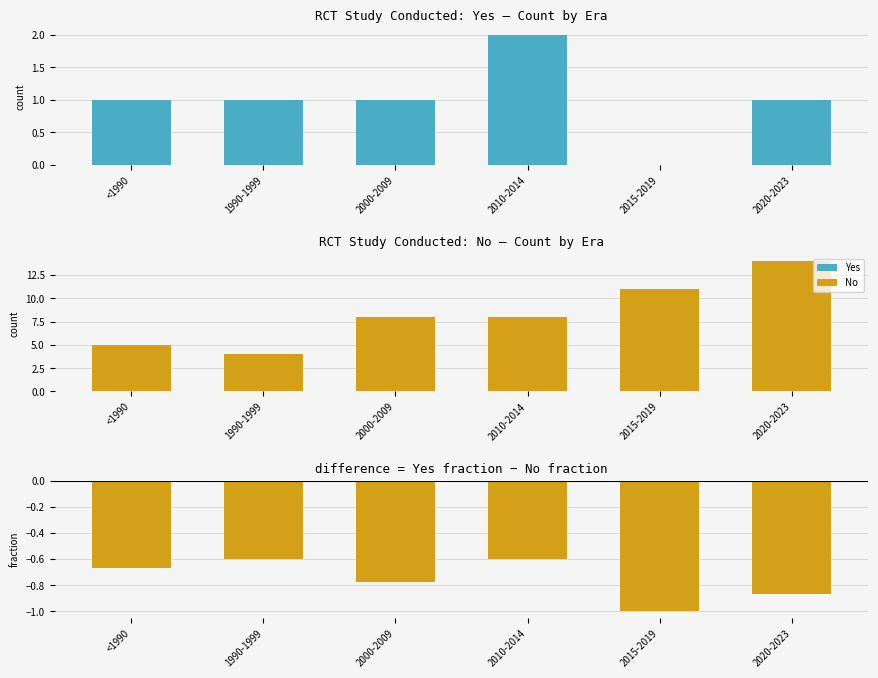

List the labels in order of Yes - No fraction value, largest first.

1990-1999, 2010-2014, <1990, 2000-2009, 2020-2023, 2015-2019